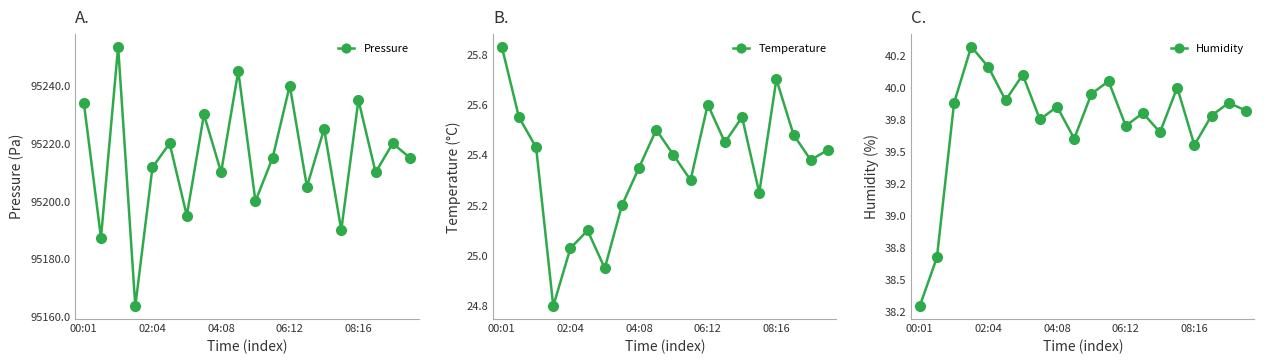

Reading left to right, transcribe all the data shown in this chart.

Pressure: 95234.1	95187.3	95253.5	95163.7	95211.7	95220.0	95195.0	95230.0	95210.0	95245.0	95200.0	95215.0	95240.0	95205.0	95225.0	95190.0	95235.0	95210.0	95220.0	95215.0
Temperature: 25.8	25.6	25.4	24.8	25.0	25.1	24.9	25.2	25.4	25.5	25.4	25.3	25.6	25.4	25.6	25.2	25.7	25.5	25.4	25.4
Humidity: 38.3	38.7	39.9	40.3	40.2	39.9	40.1	39.8	39.9	39.6	40.0	40.0	39.7	39.8	39.6	40.0	39.5	39.8	39.9	39.8